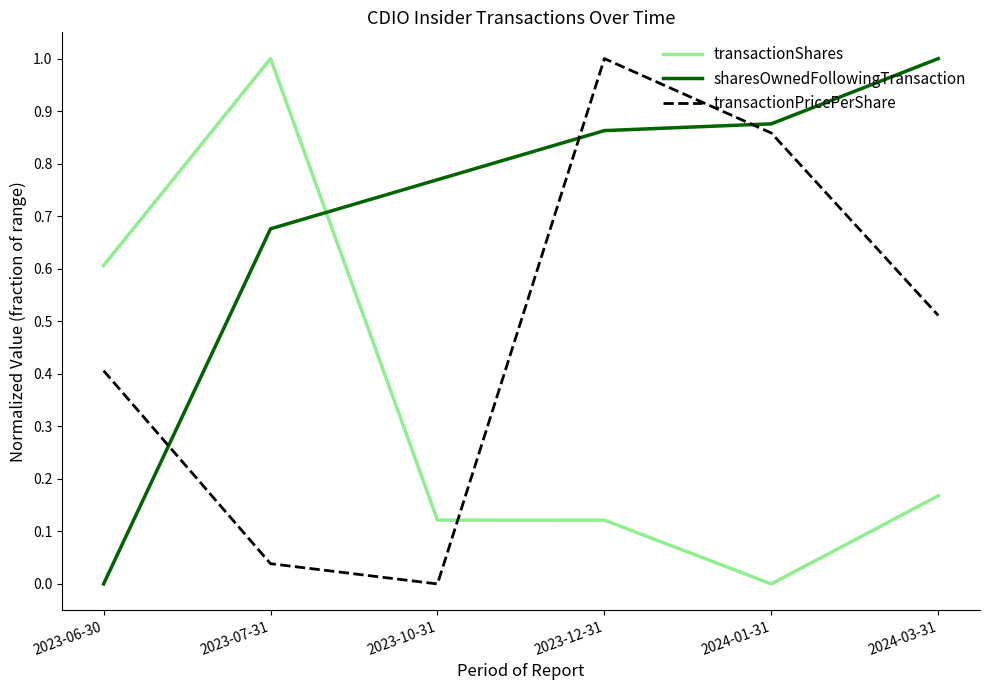

What is the difference between the transactionShares values at 2023-06-30 and 2024-01-31?

0.6